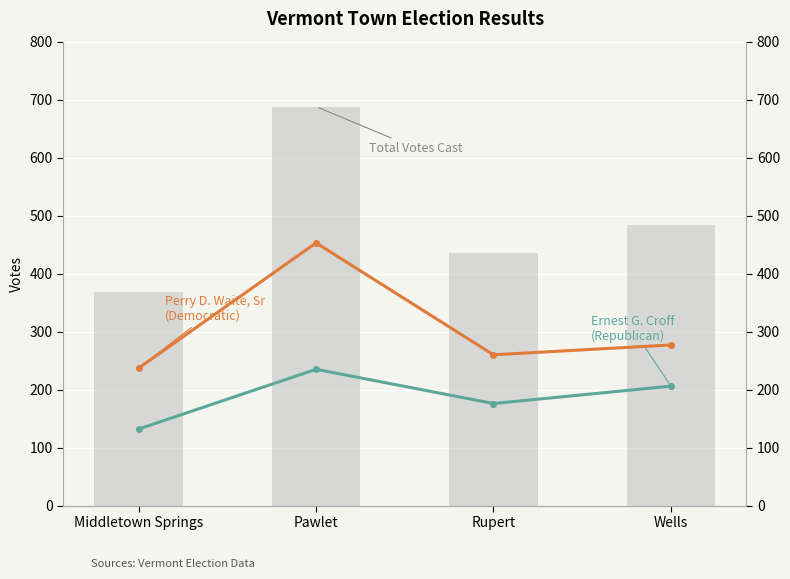

What is the value of the Ernest G. Croff (Republican) bar at the 4th from the left?

206